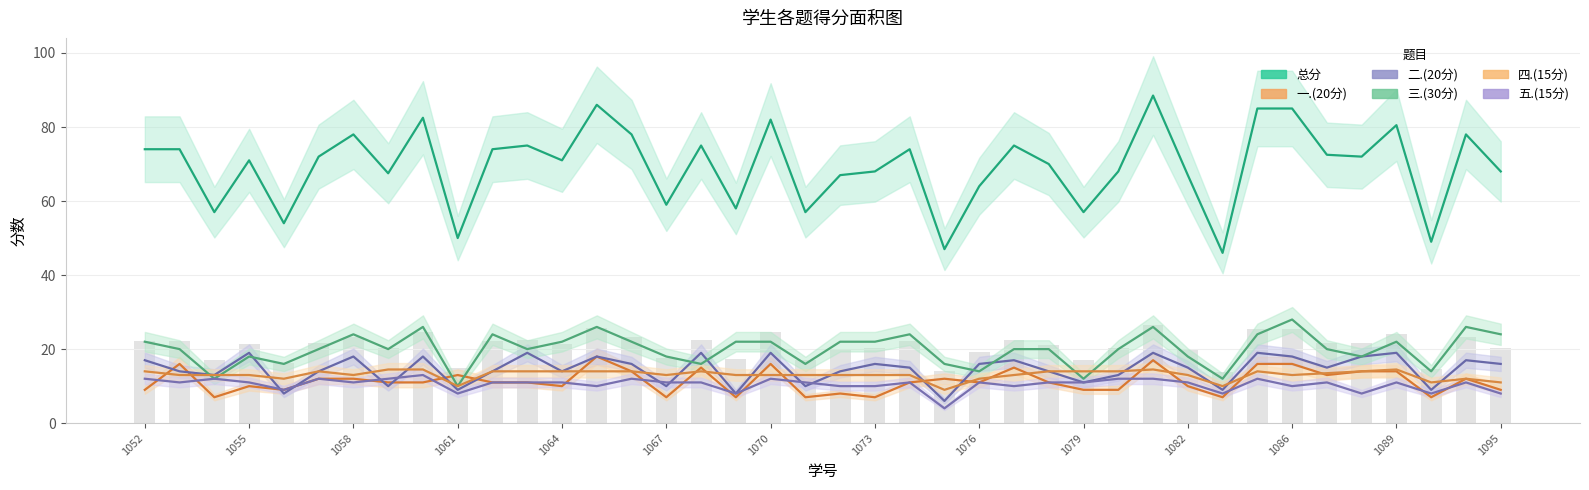

What is the lowest value of the 四.(15分) series?

9.0